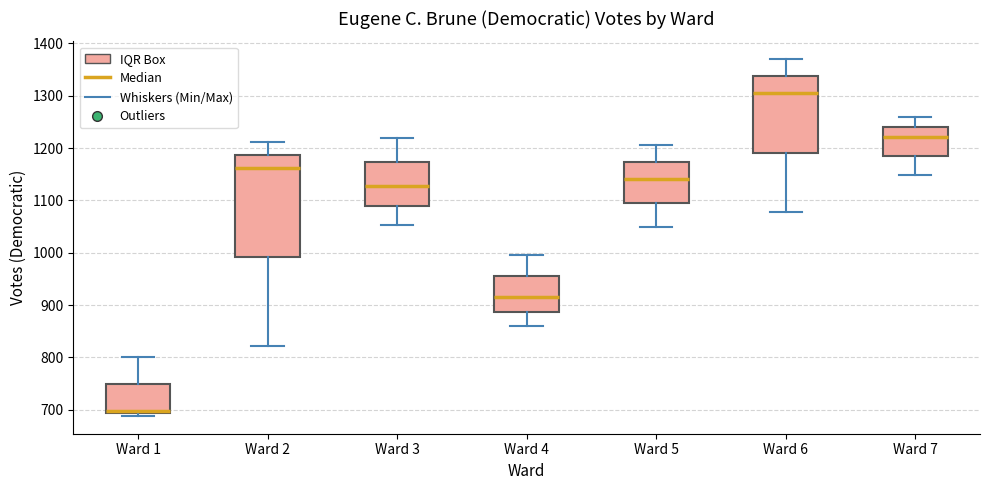

Which box has the lowest median line?

Ward 1